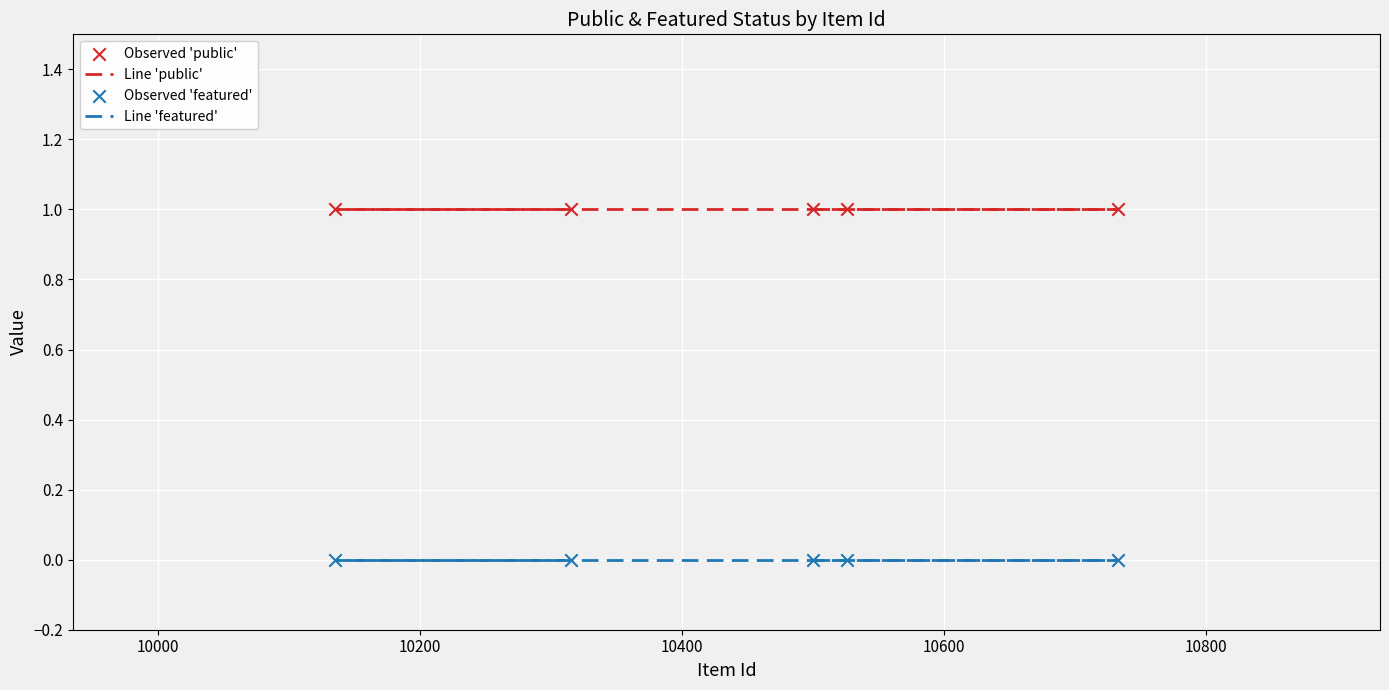

Which series has the largest total across all categories?

Line 'public'